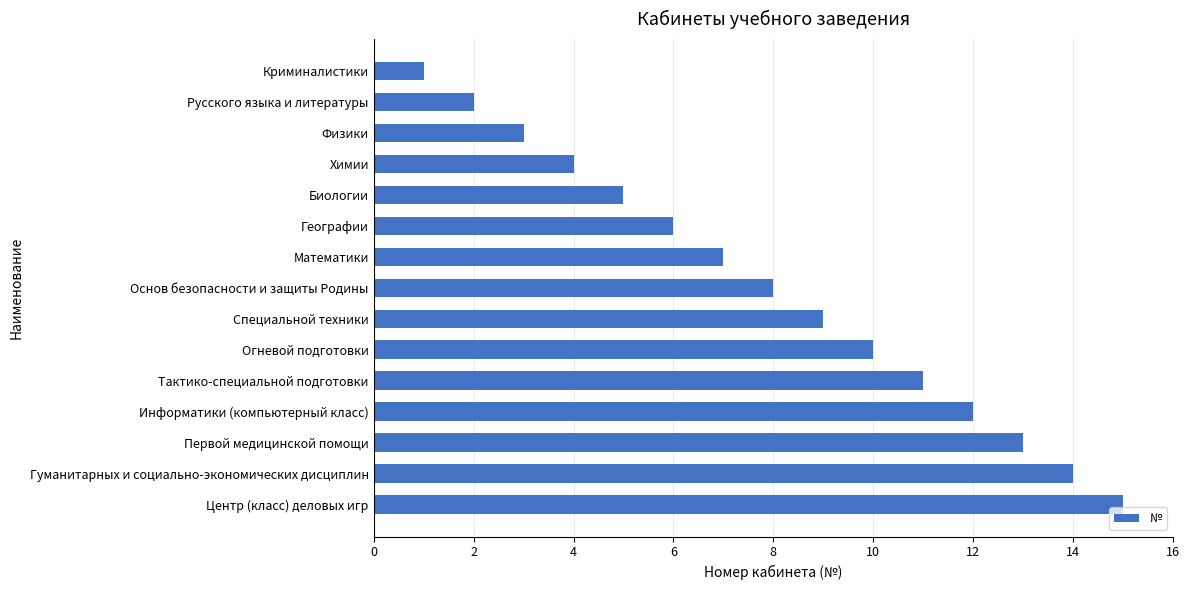

Rank the categories by value from lowest to highest.

Криминалистики, Русского языка и литературы, Физики, Химии, Биологии, Географии, Математики, Основ безопасности и защиты Родины, Специальной техники, Огневой подготовки, Тактико-специальной подготовки, Информатики (компьютерный класс), Первой медицинской помощи, Гуманитарных и социально-экономических дисциплин, Центр (класс) деловых игр